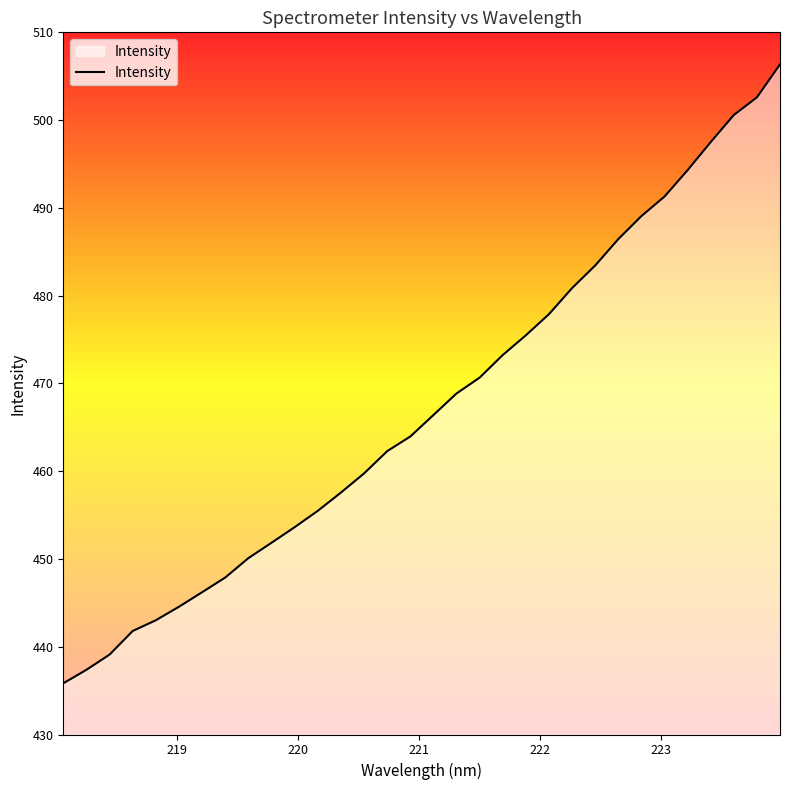

What is the minimum value shown in the chart?

435.8